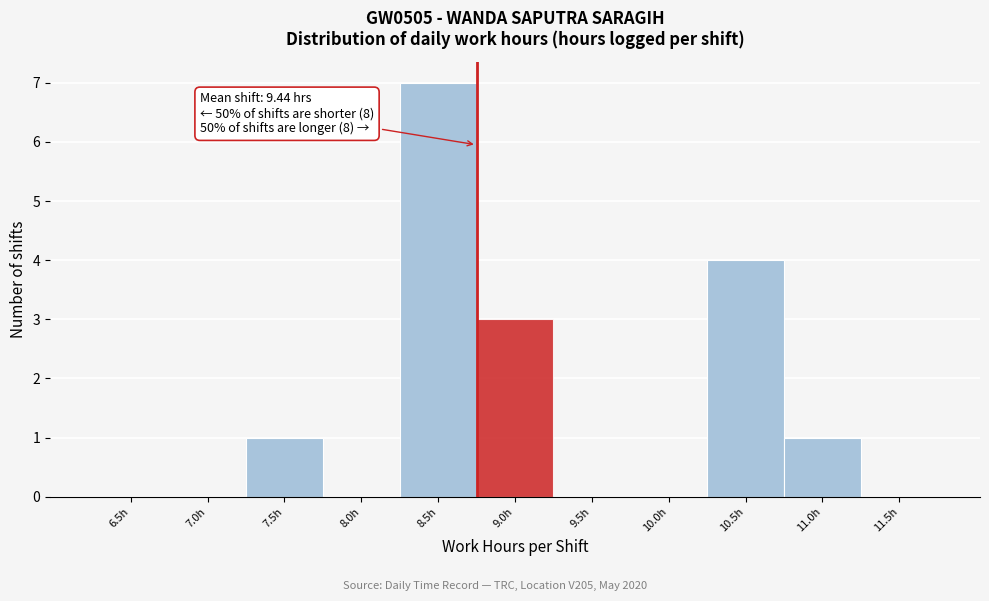

Reading right to left, what are all the values shown in this chart?

11.5h=0	11.0h=1	10.5h=4	10.0h=0	9.5h=0	9.0h=3	8.5h=7	8.0h=0	7.5h=1	7.0h=0	6.5h=0